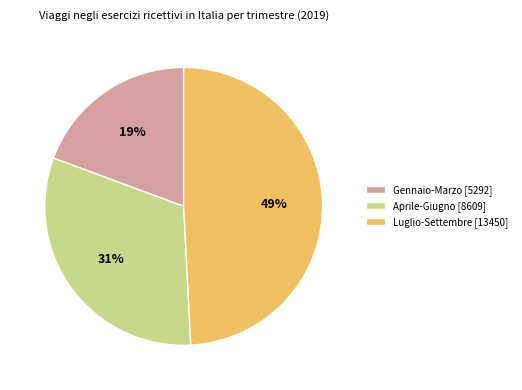

The Luglio-Settembre slice represents 38% of the pie. True or false?

False